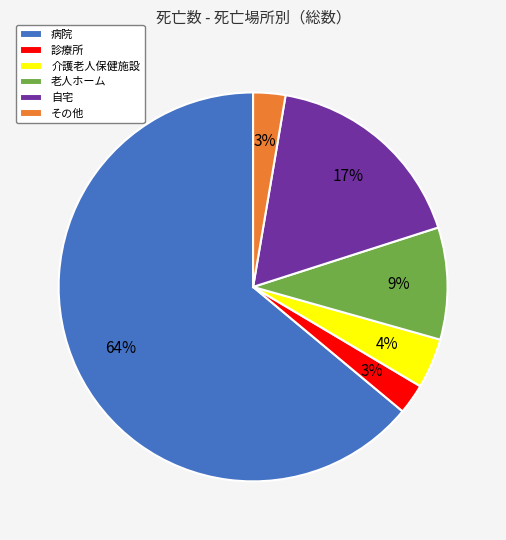

What is the largest slice in the pie chart?

病院